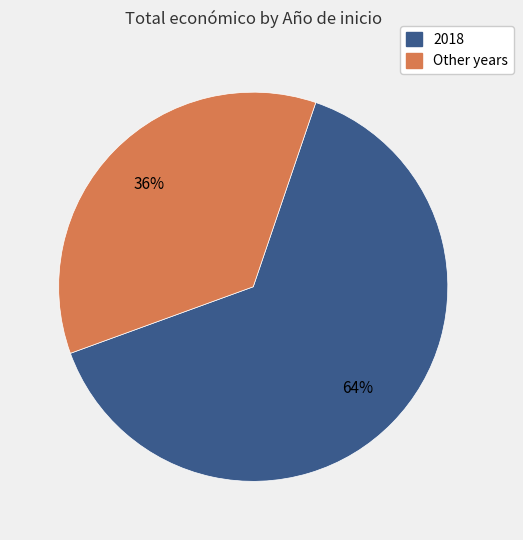

Count the number of slices in the pie.

2